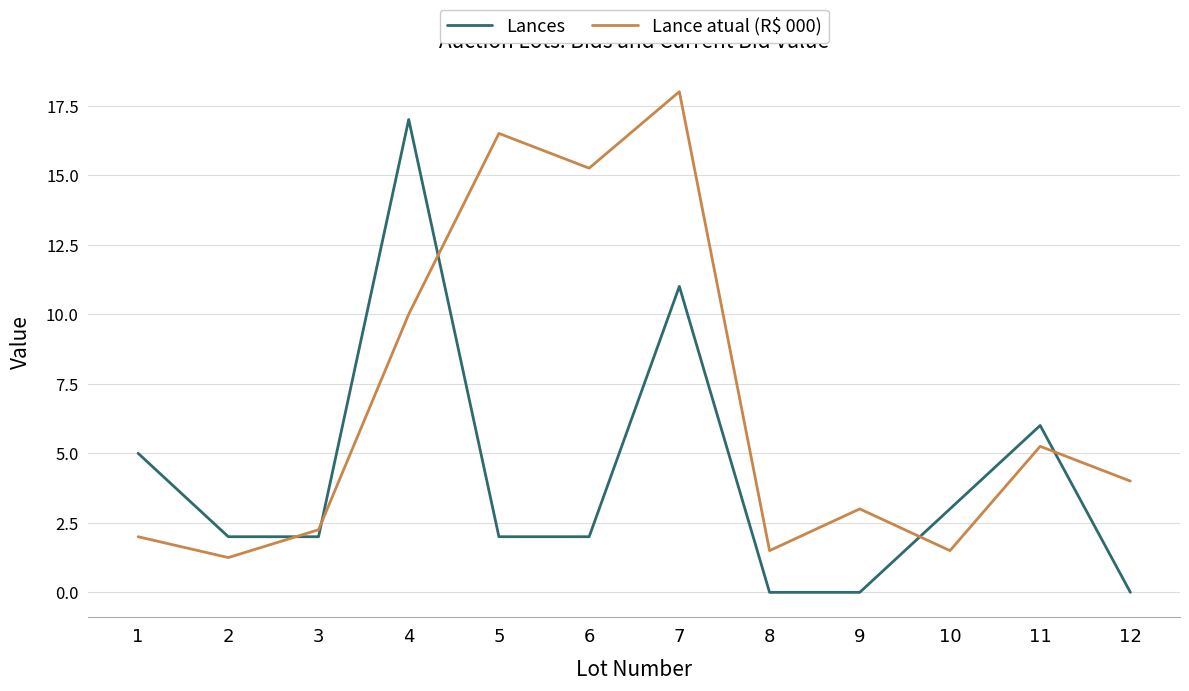

Is it true that Lance atual (R$ 000) equals 10.0 at 6?

False